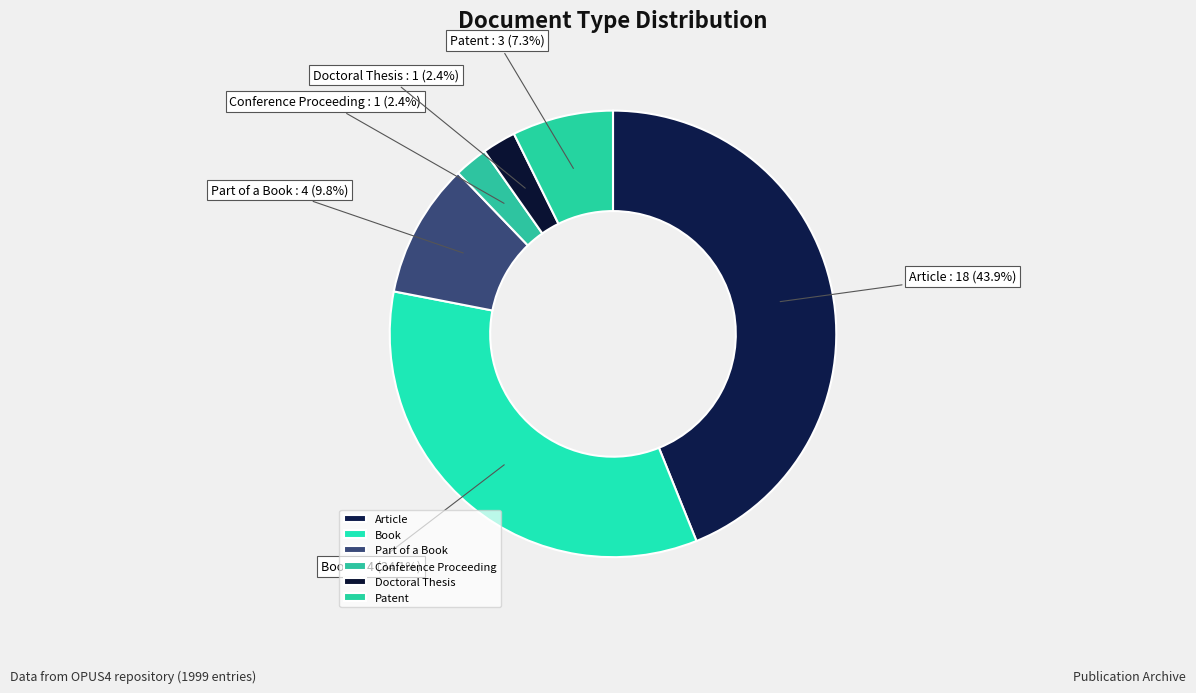

To the nearest percent, what is the combined percentage of Book and Article?

78%